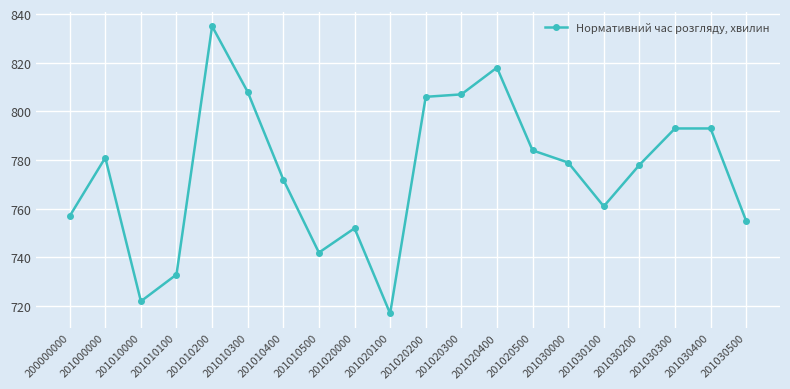

What is the minimum value shown in the chart?

717